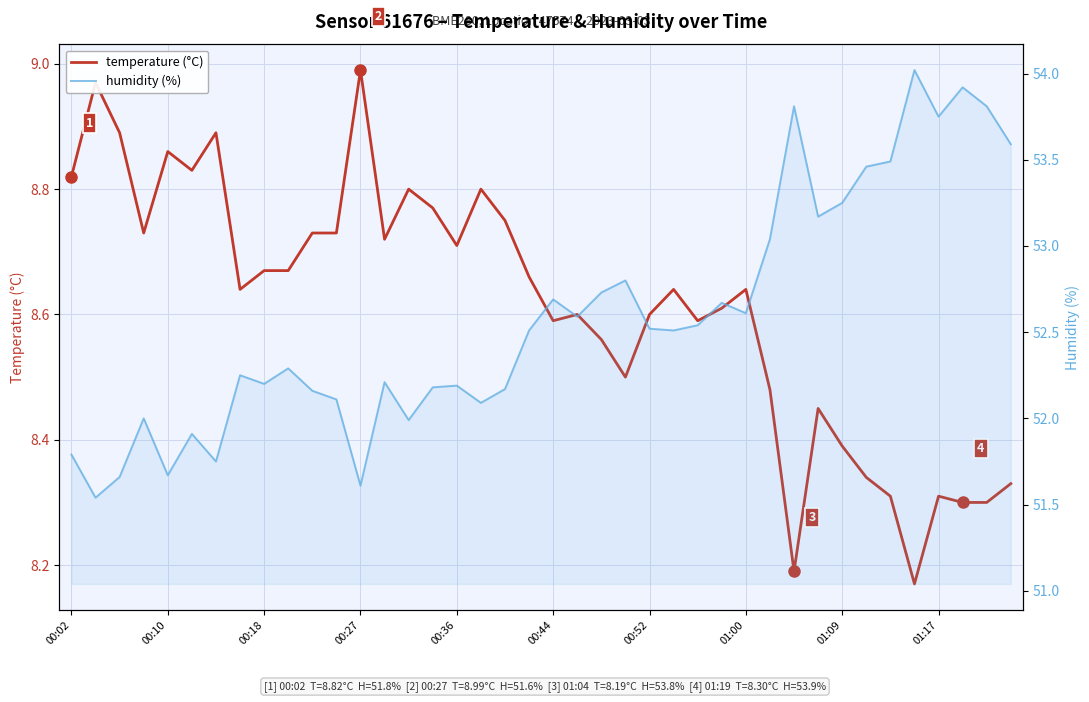

What is the difference between the humidity values at 23 and 01:09?

0.6